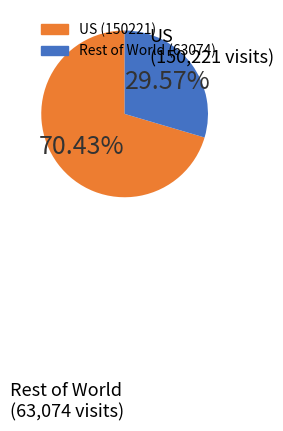

Does any single category account for the majority?

Yes